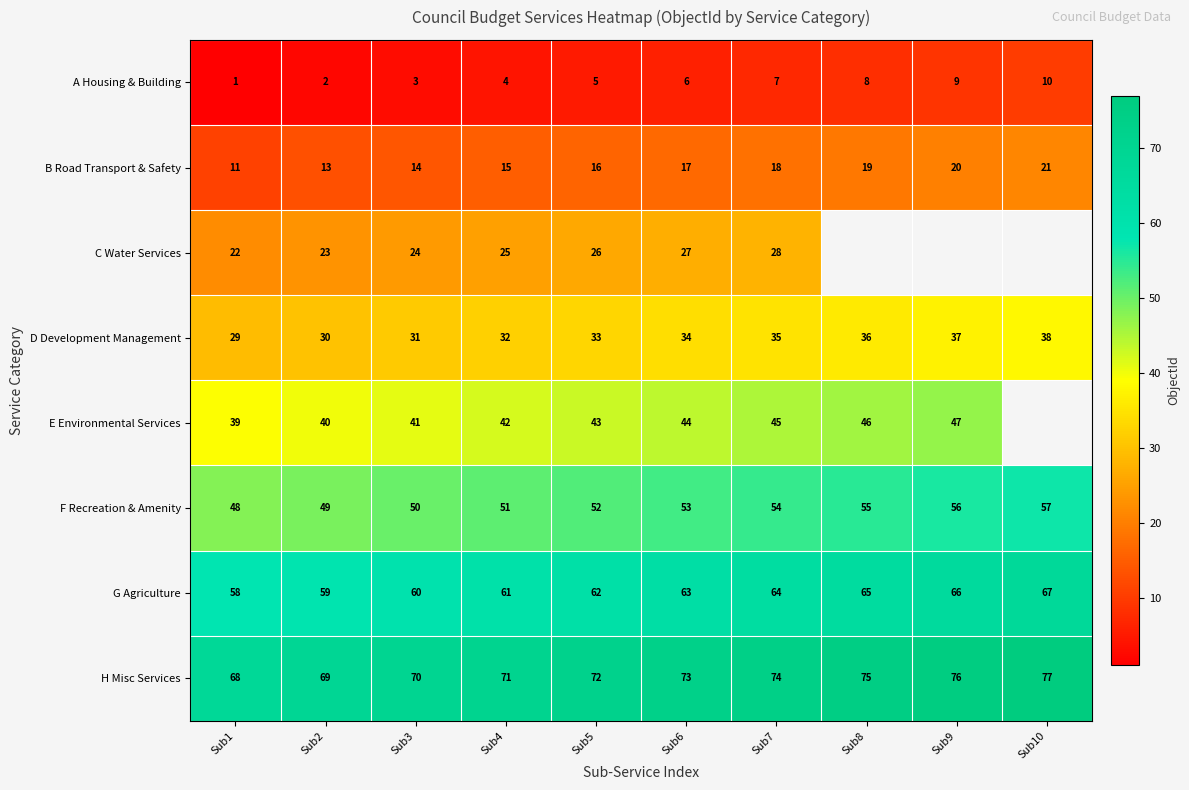

Where is A Housing & Building nearest to the value 5?

Sub5